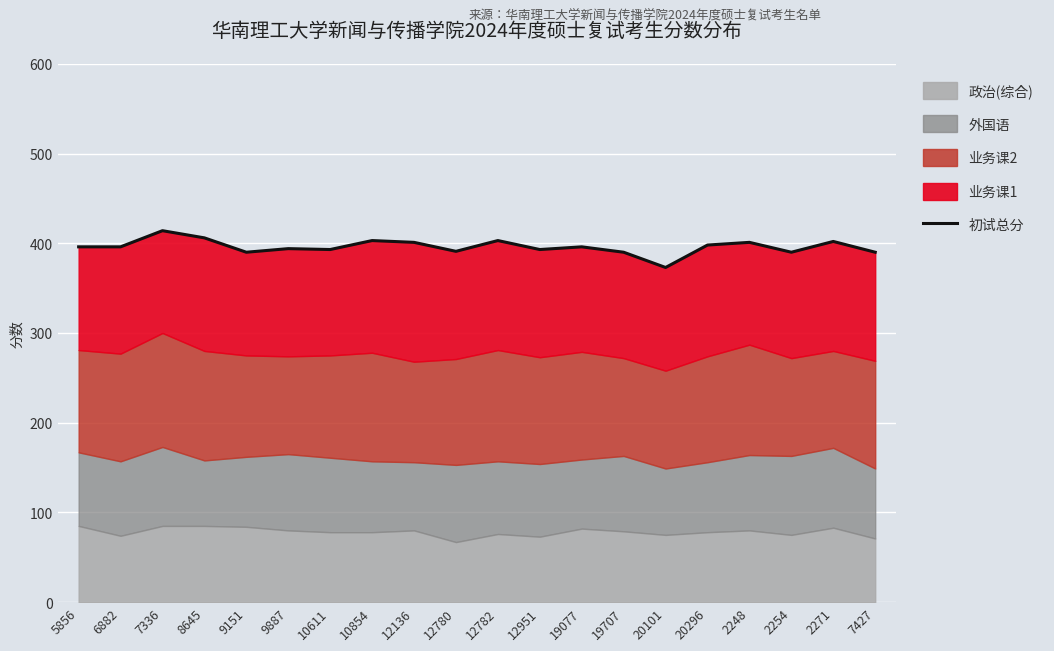

What is the difference between the second highest and minimum values?

33